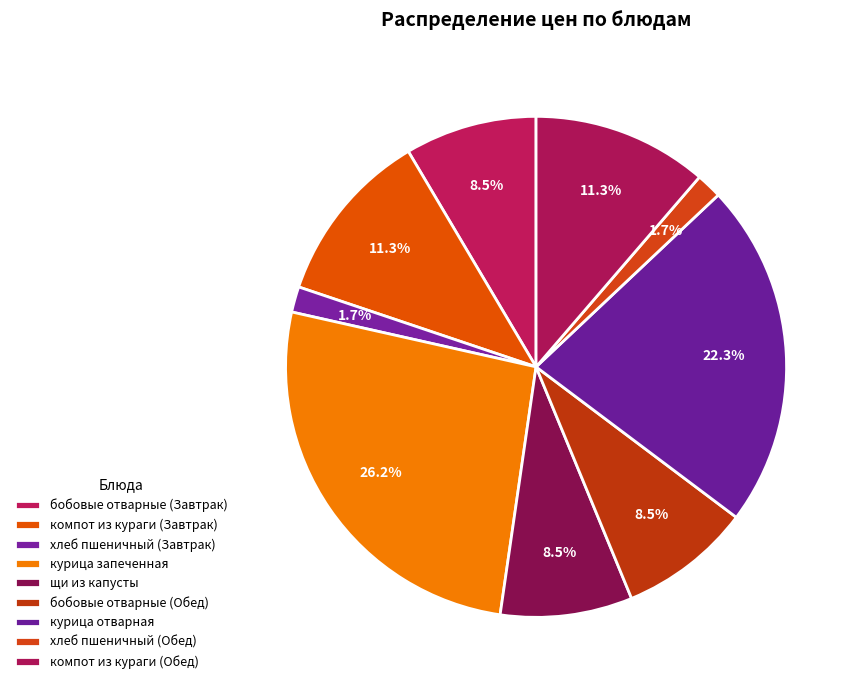

Count the number of slices in the pie.

9